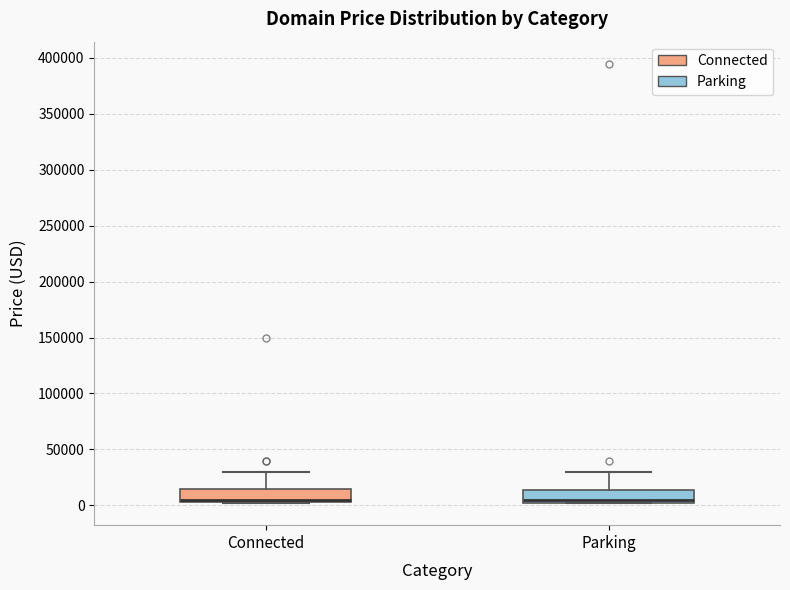

Reading left to right, transcribe this box plot: for each box, give where its median line is, the range the box spans, and where its two whiskers end, as read against the y-axis. The values are not printed on the chart, so give them approximately, as read against the axis.

Connected: median 5000 (just above the box's lower edge), box 5000 to 15000, whiskers 0 to 30000
Parking: median 5000, box 0 to 15000, whiskers 0 to 30000